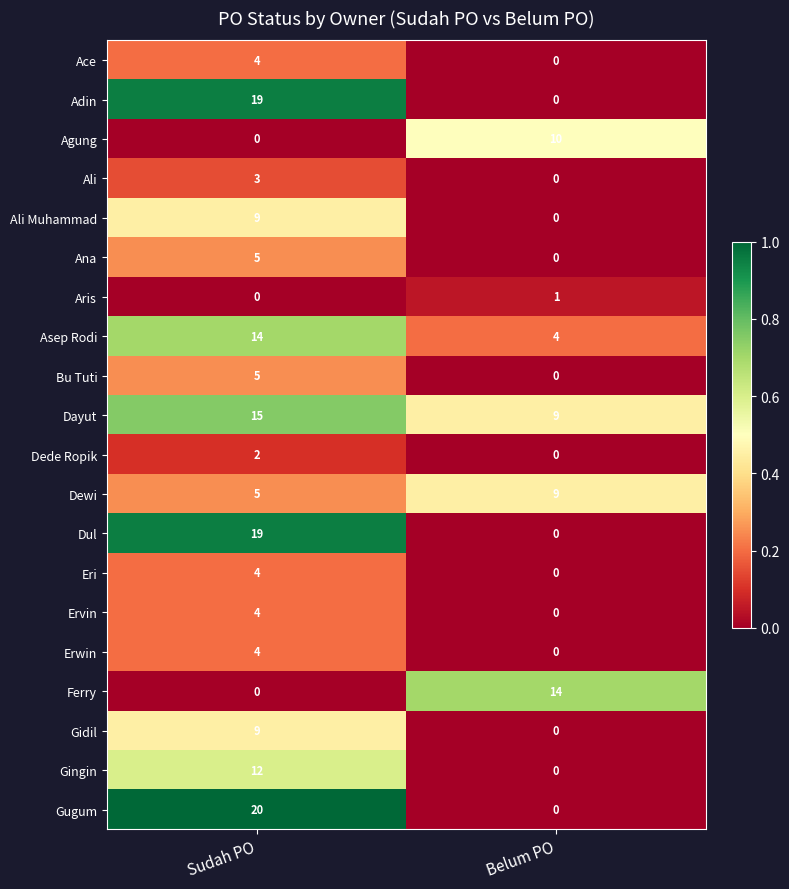

At which category is the sum across all series the highest?

Sudah PO